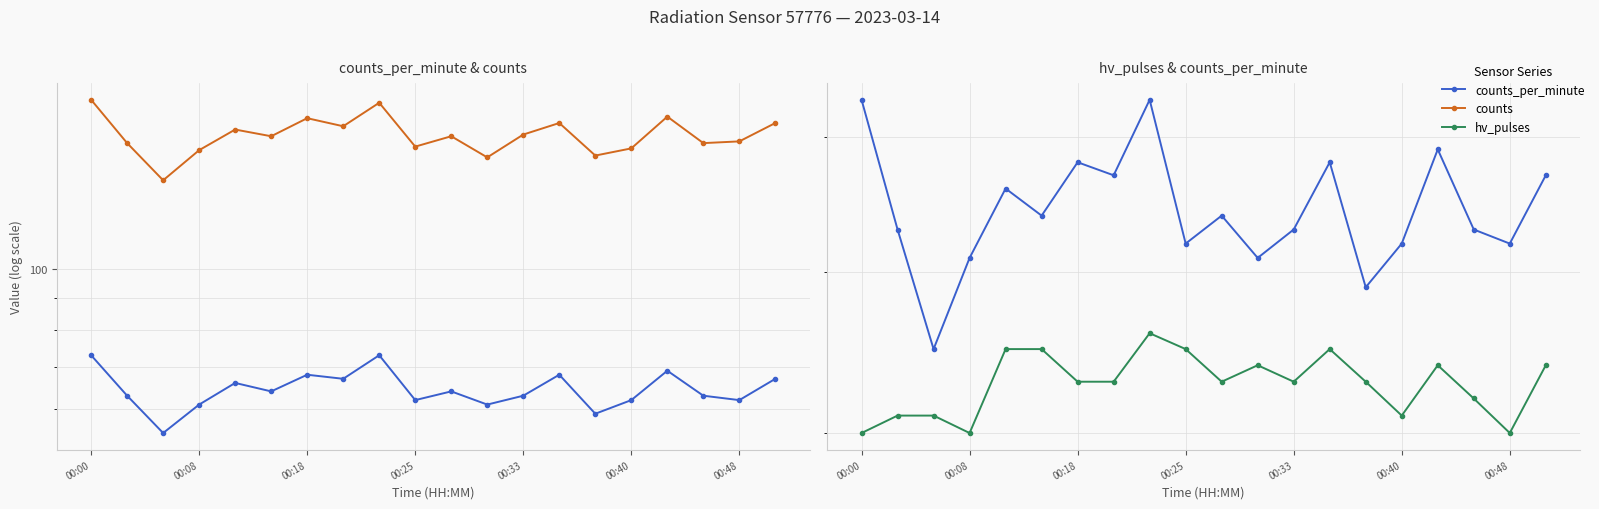

In counts_per_minute, how many points are lower than both neighbors (excluding endpoints)?

7